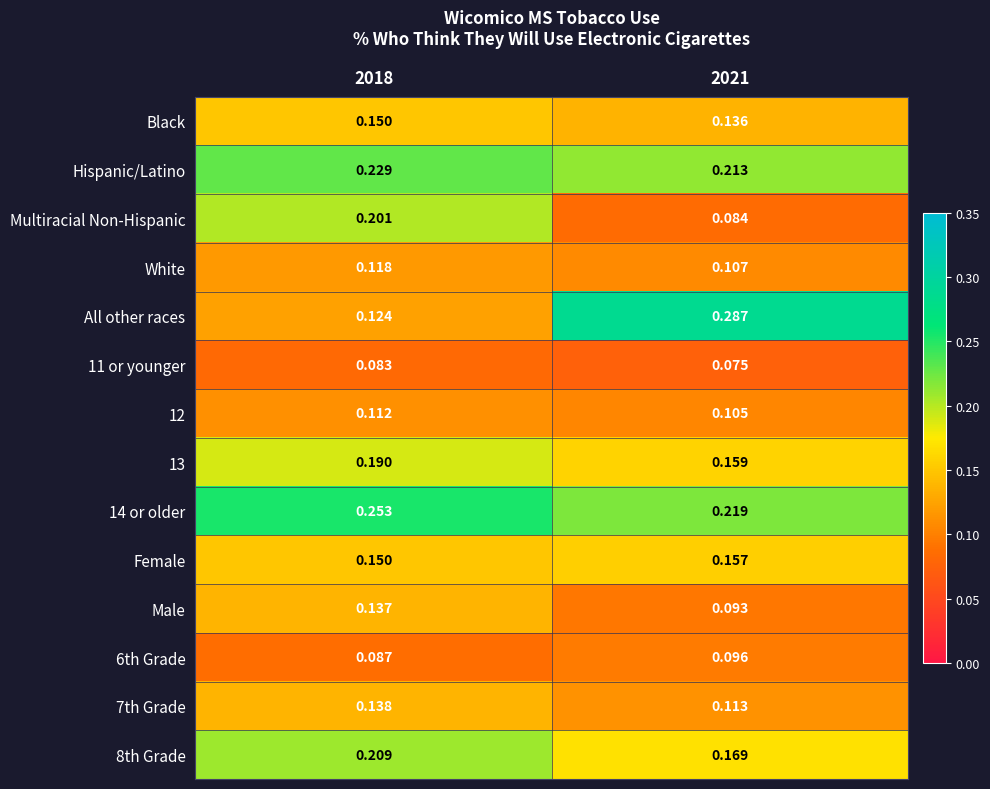

Is the value of 13 at 2021 greater than the value of 8th Grade at 2018?

No